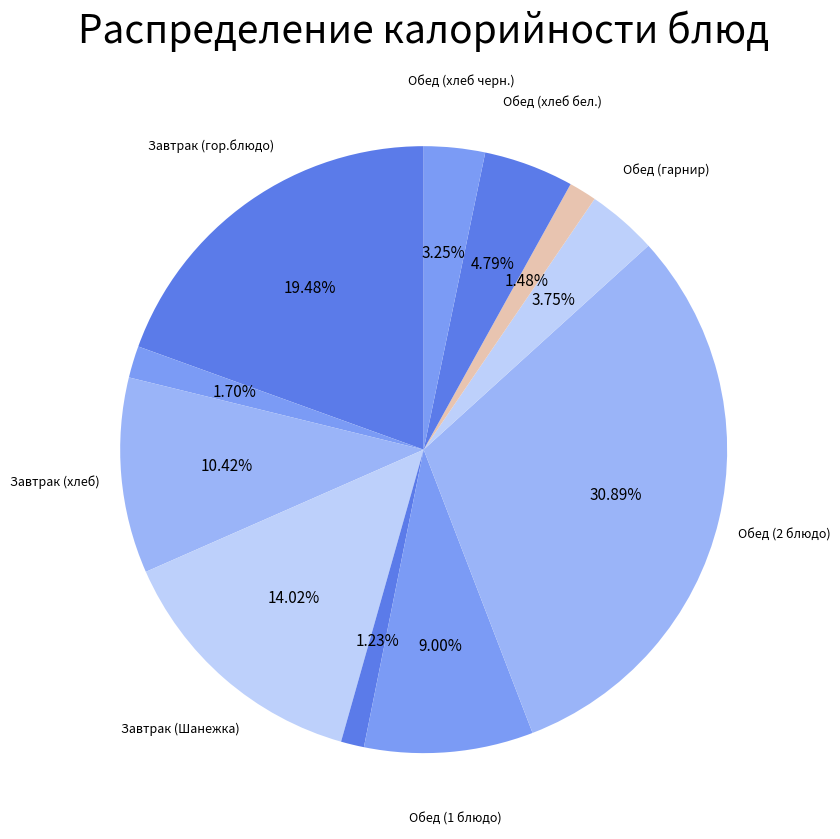

How many slices are in this pie chart?

11